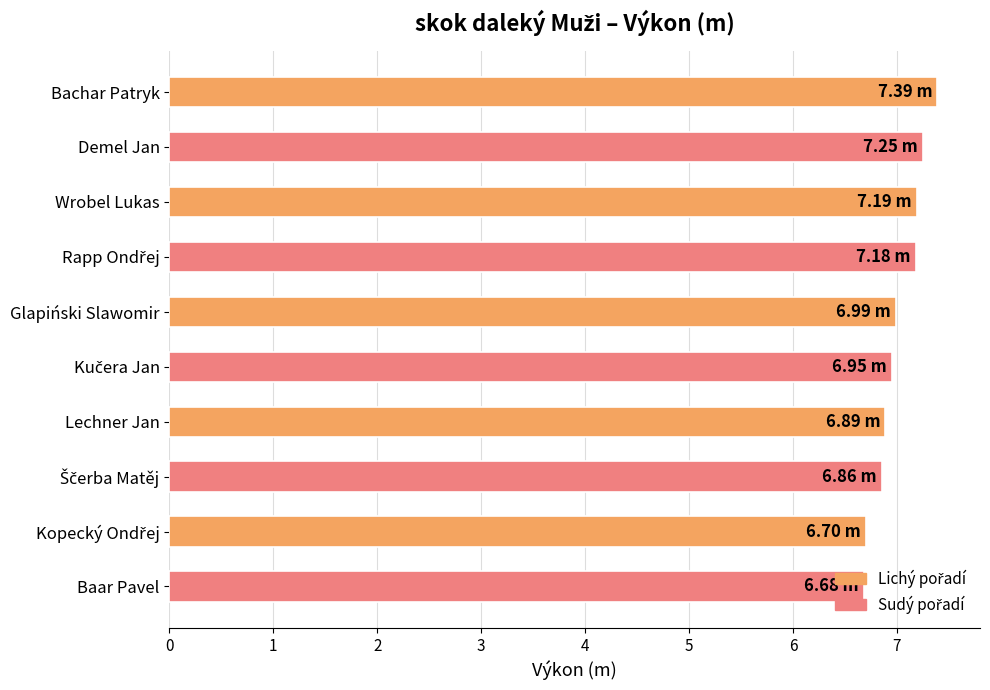

What is the ratio of the value at Demel Jan to the value at Glapiński Slawomir?

1.0